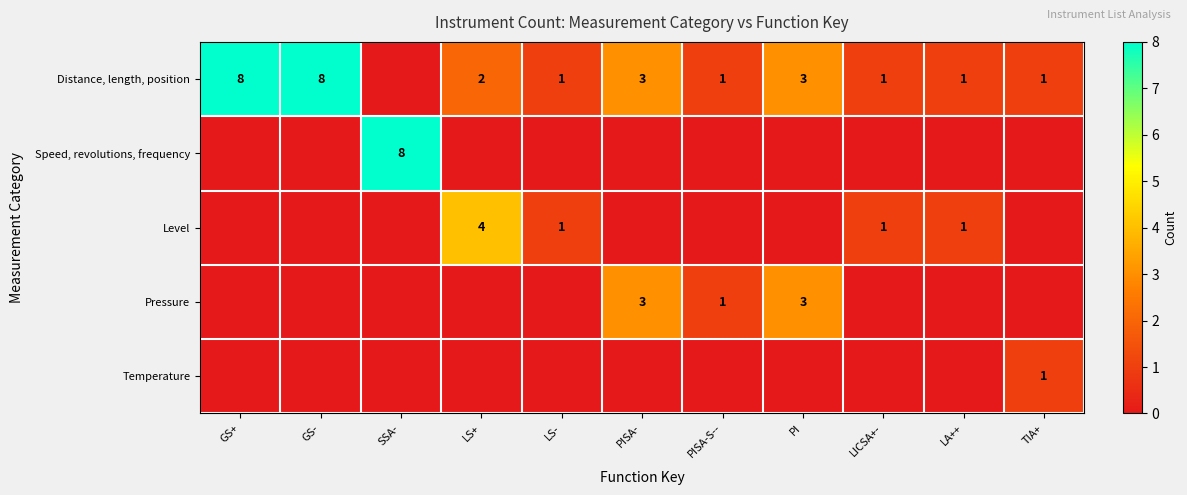

Which category has the lowest value across all series?

SSA-